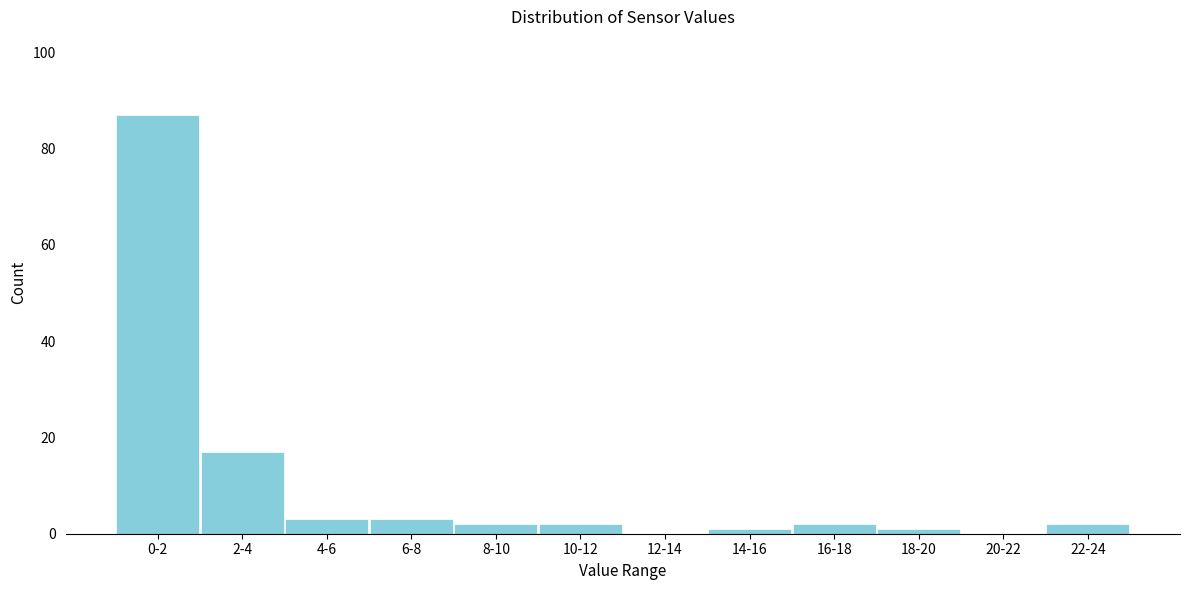

Reading left to right, list all the values displayed in this chart.

0-2=87	2-4=17	4-6=3	6-8=3	8-10=2	10-12=2	12-14=0	14-16=1	16-18=2	18-20=1	20-22=0	22-24=2